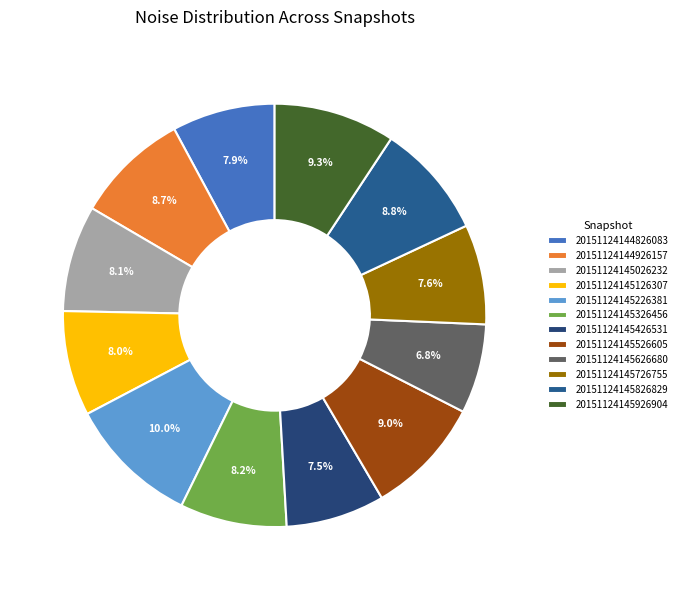

Is there a majority slice in this chart?

No